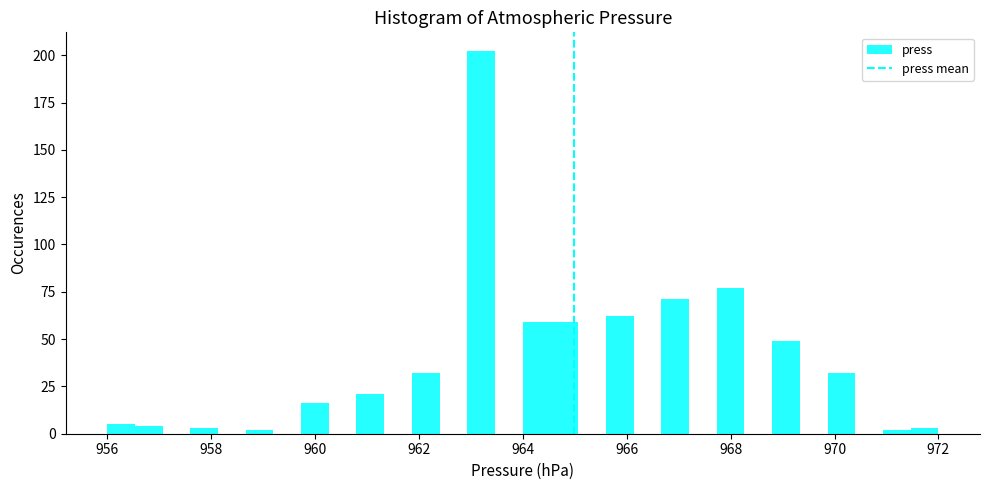

Around what value on the x-axis is the tallest bar? Give the approximate position of its centre, as read against the axis.

963.2